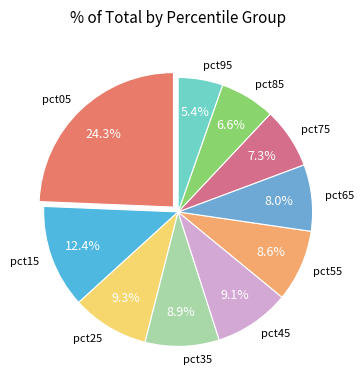

Approximately how many times larger is the value at pct05 compared to pct85?

3.7